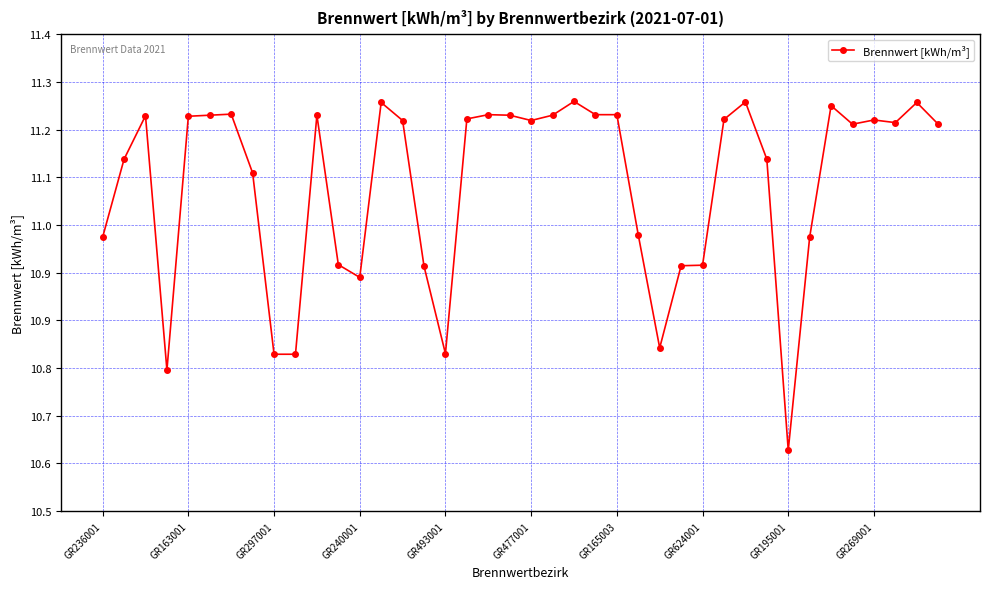

Reading left to right, list all the values displayed in this chart.

11.0	11.2	11.2	10.8	11.2	11.2	11.2	11.1	10.8	10.8	11.2	11.0	10.9	11.3	11.2	11.0	10.8	11.2	11.2	11.2	11.2	11.2	11.3	11.2	11.2	11.0	10.8	11.0	11.0	11.2	11.3	11.2	10.6	11.0	11.3	11.2	11.2	11.2	11.3	11.2